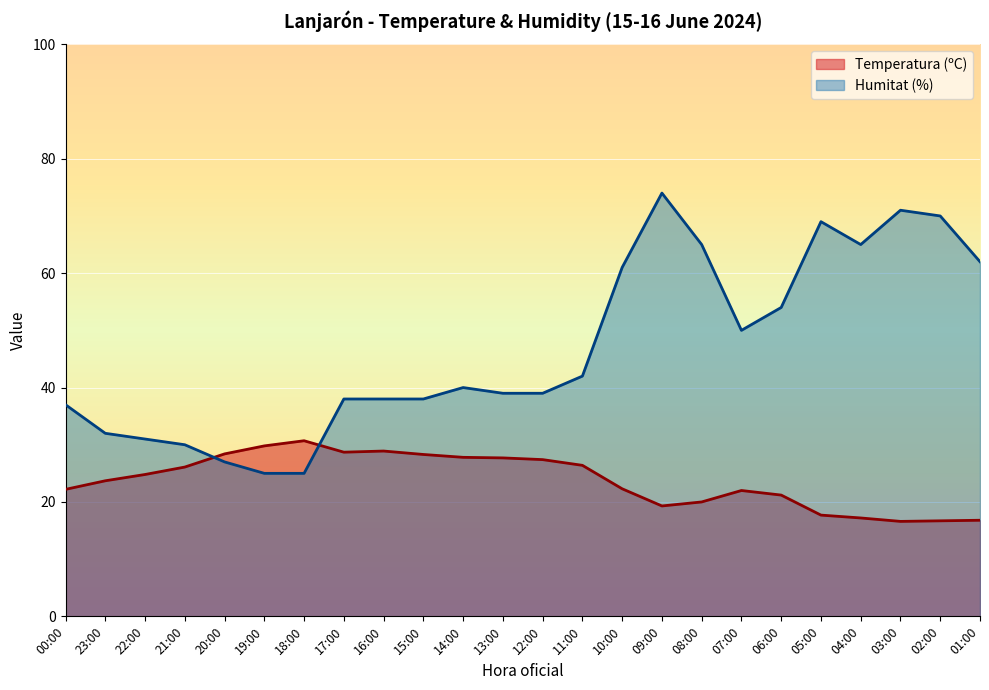

What is the approximate value of Temperatura (ºC) at 02:00?

16.7